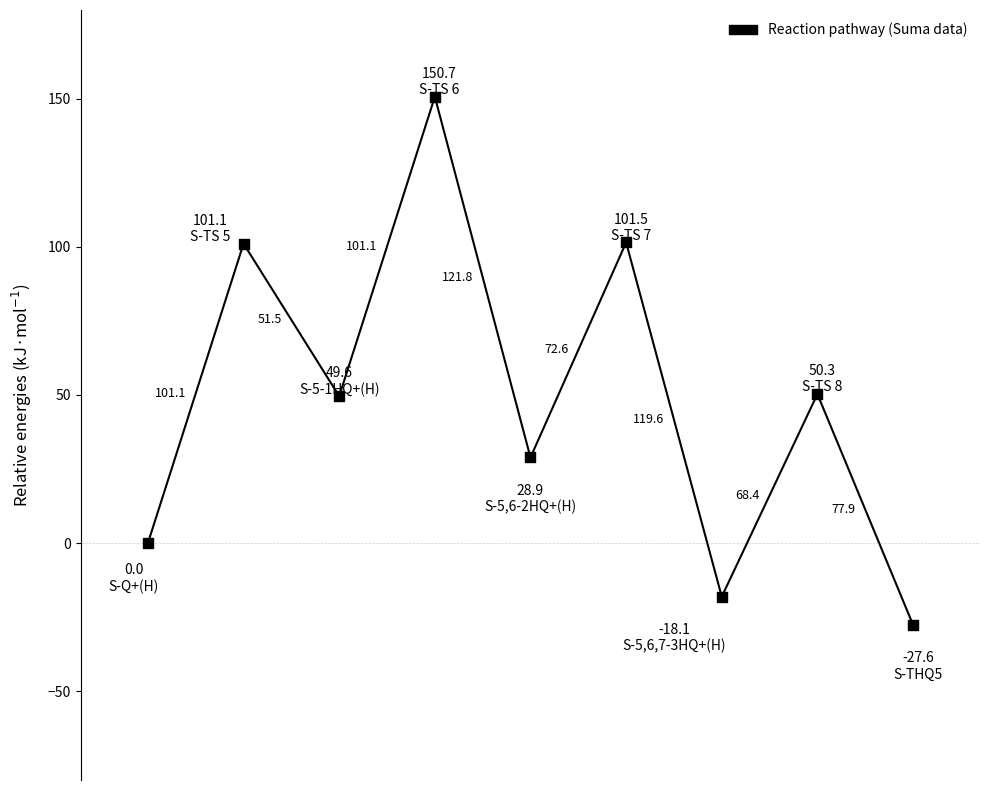

What Y value in the scatter plot is closest to 61?

50.3